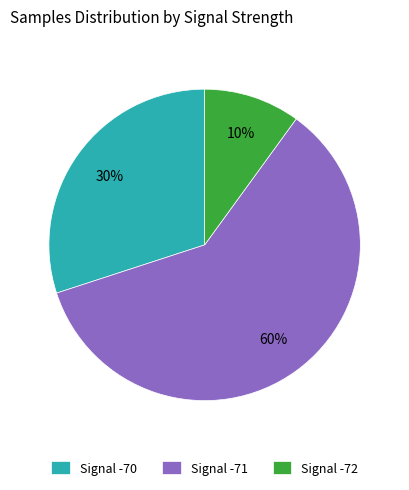

Rank the categories by value from highest to lowest.

Signal -71, Signal -70, Signal -72